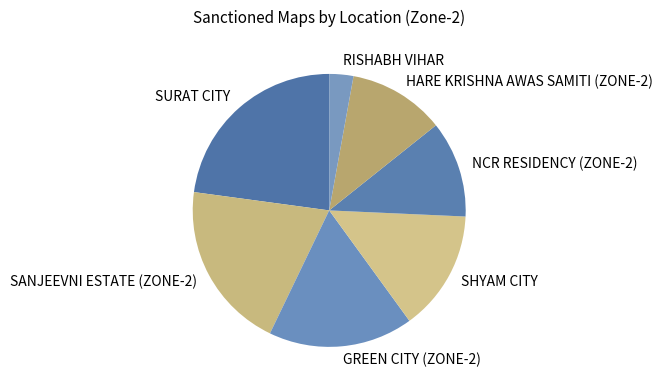

Combined, do SURAT CITY and SANJEEVNI ESTATE (ZONE-2) account for over 50%?

No